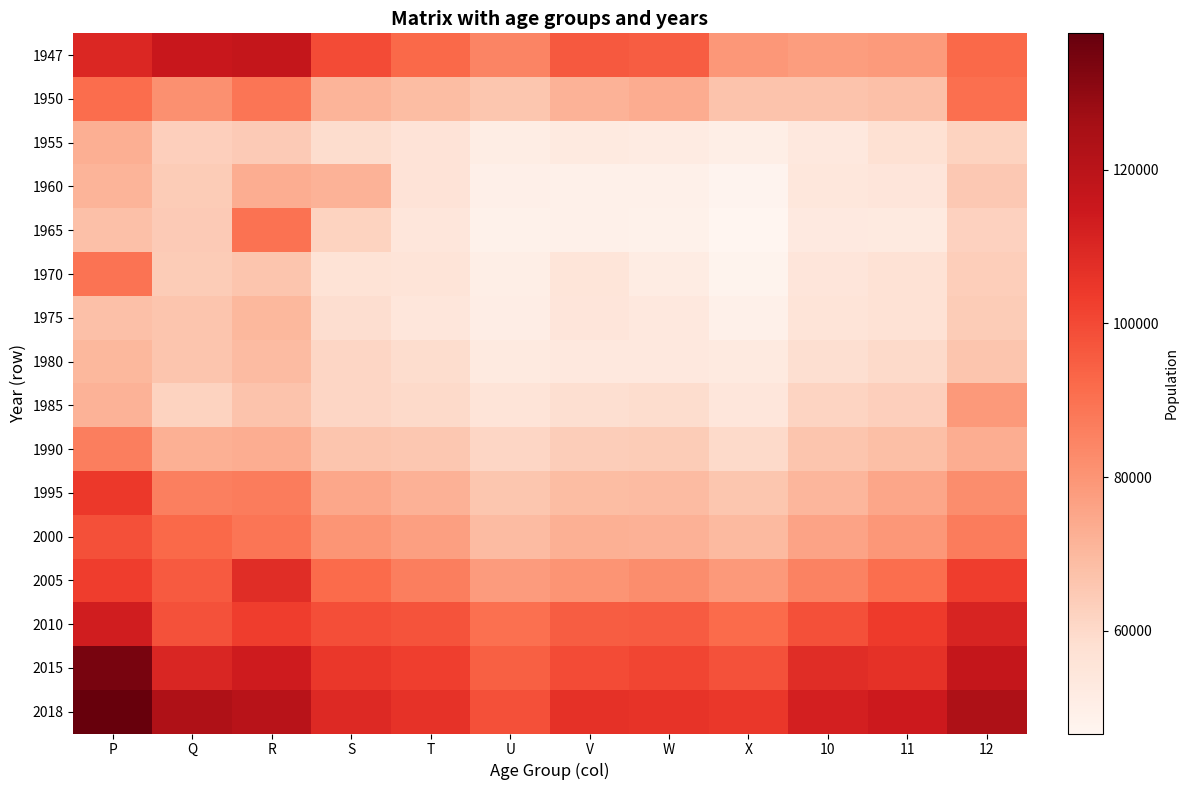

At which category does the chart reach its peak across all series?

P